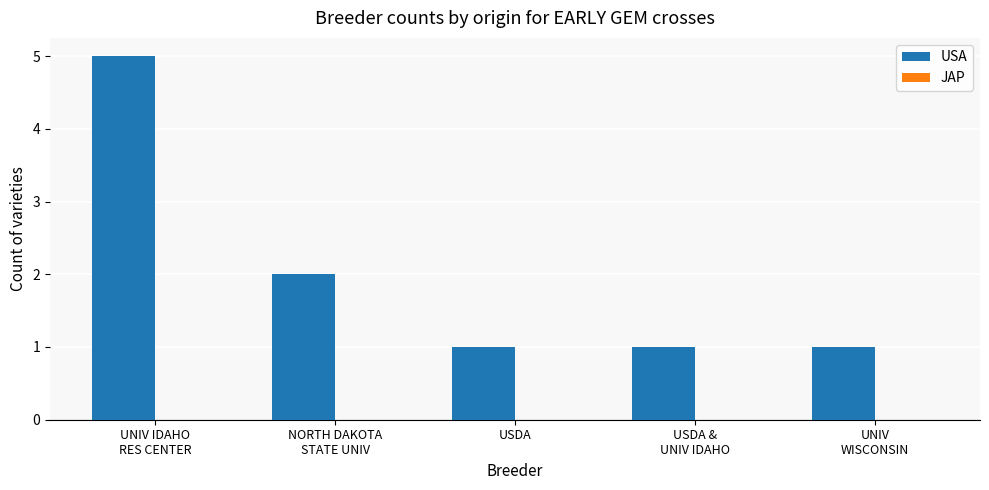

What is the maximum value shown in the chart?

5